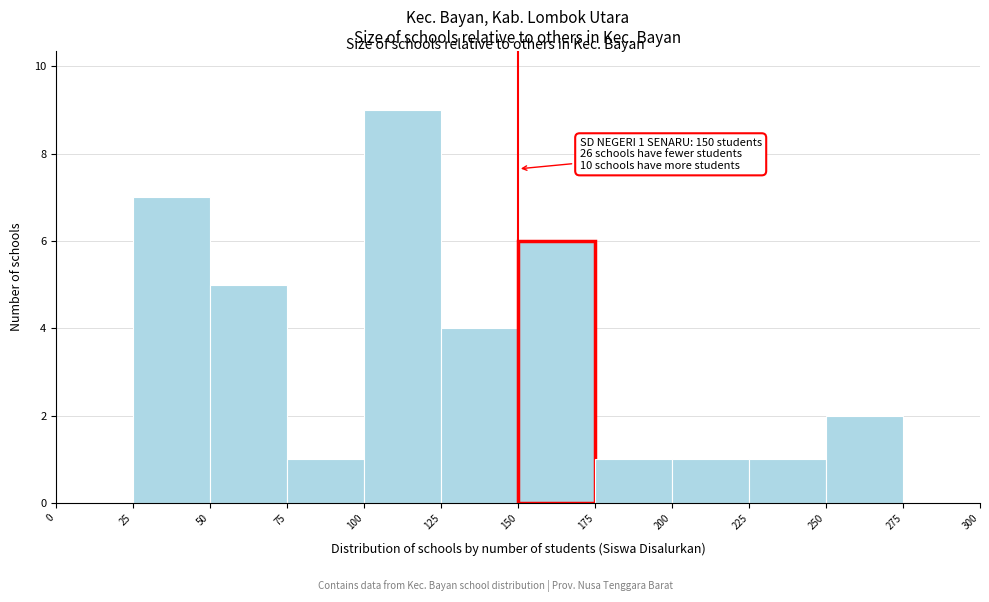

Which range on the x-axis has the tallest bar?

100 to 125